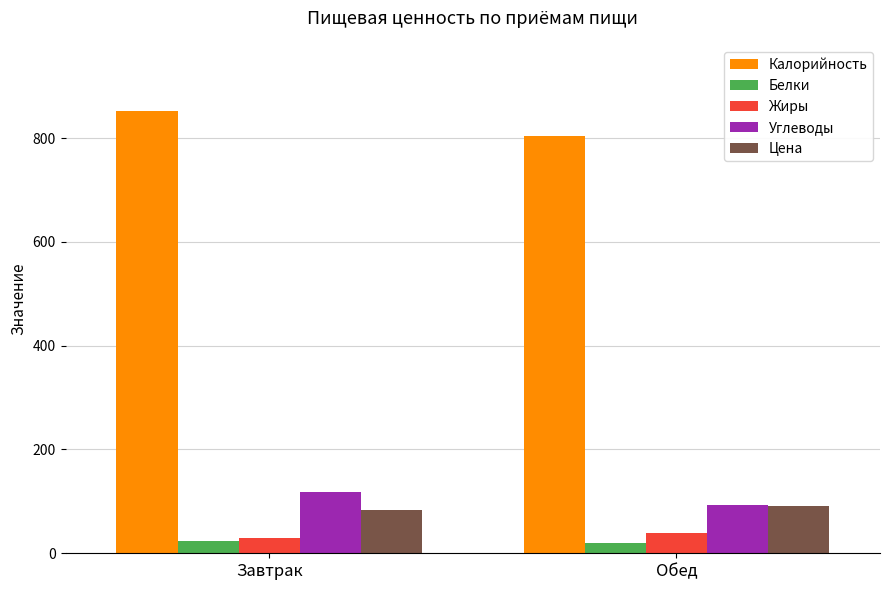

What is the approximate value of Углеводы at Обед?

92.8